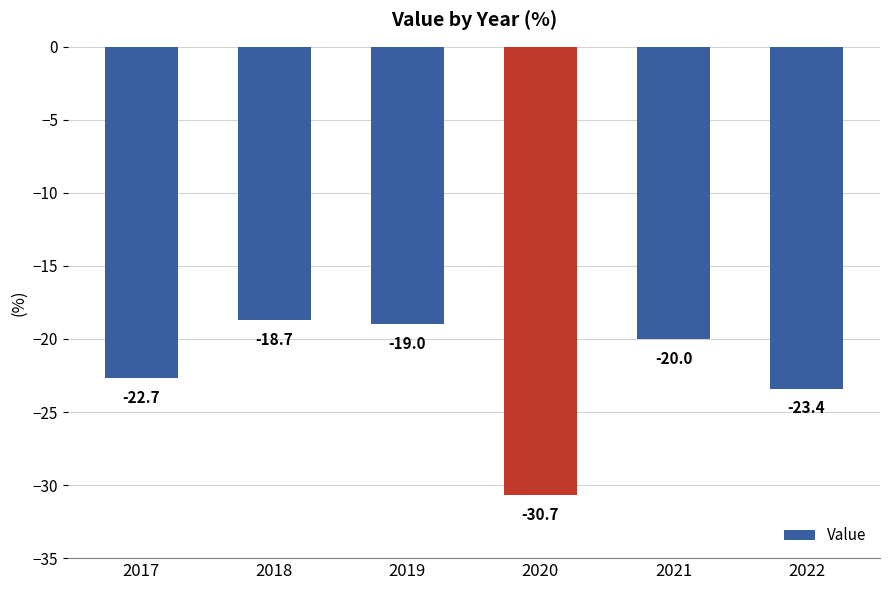

What is the difference between the values at 2017 and 2022?

0.7